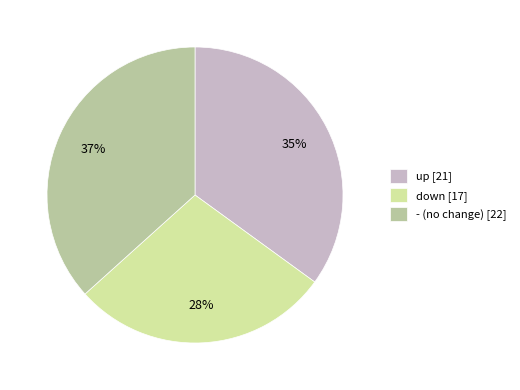

Which slice is the smallest?

down